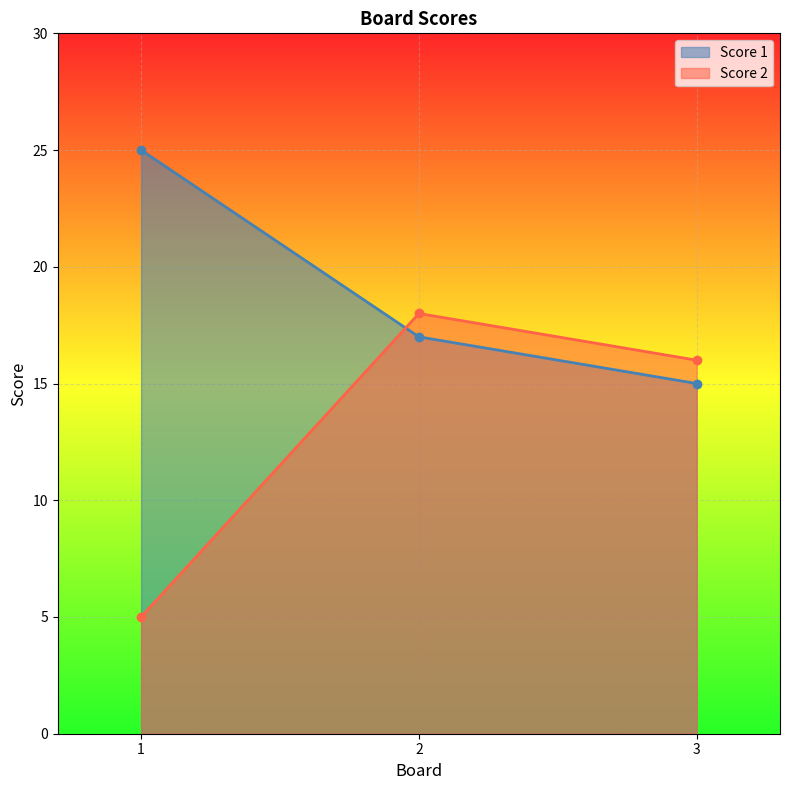

What are all the series names shown in the legend?

Score 1, Score 2